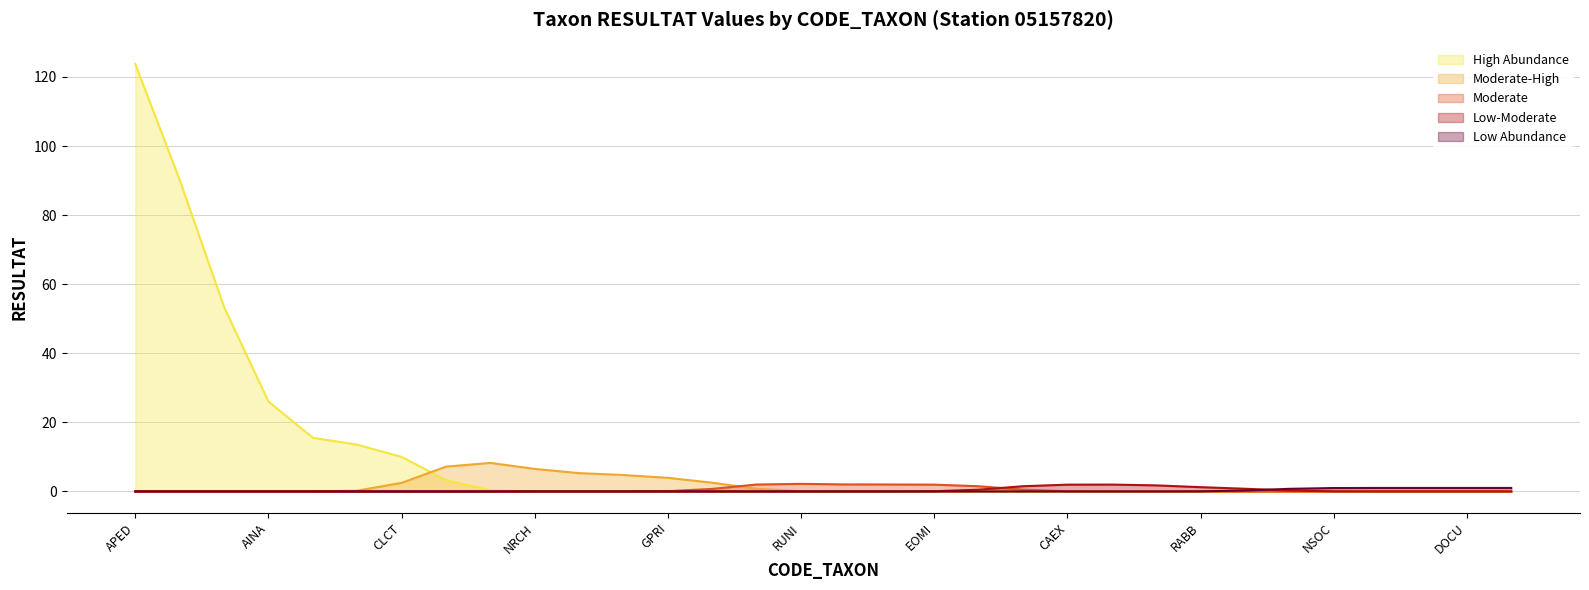

Which series has the largest range (max minus min)?

High Abundance